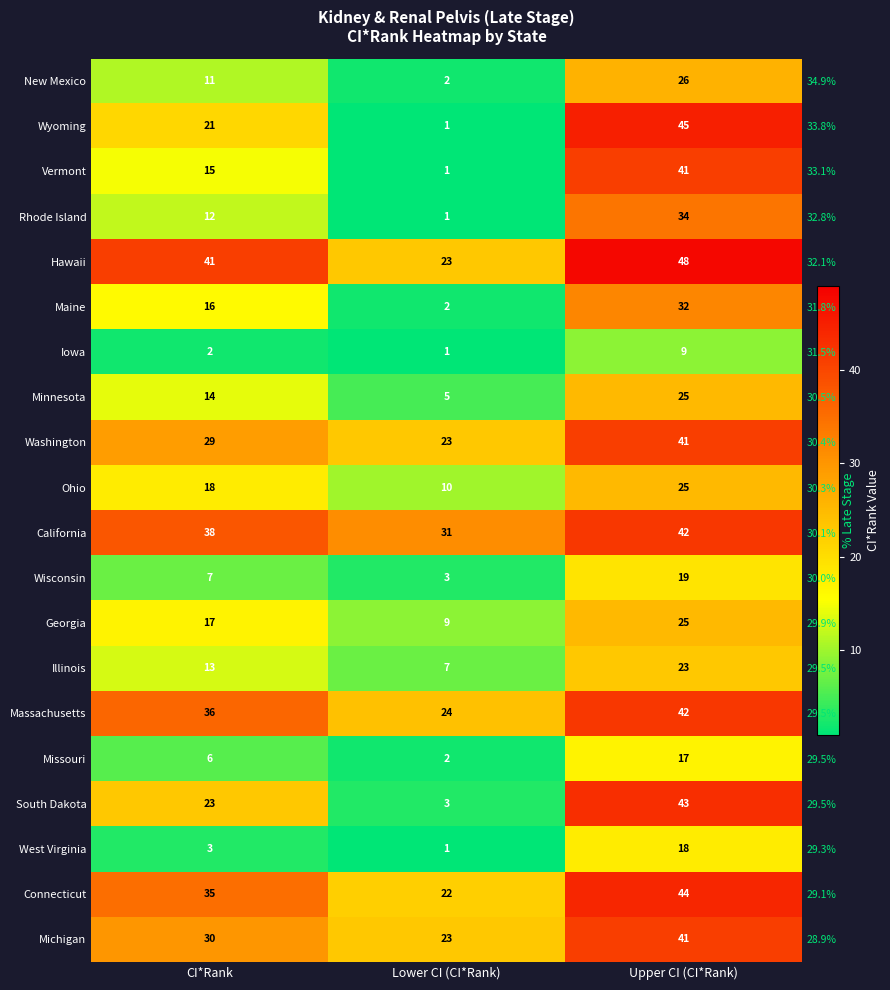

How many Hawaii values are between 23 and 48?

3